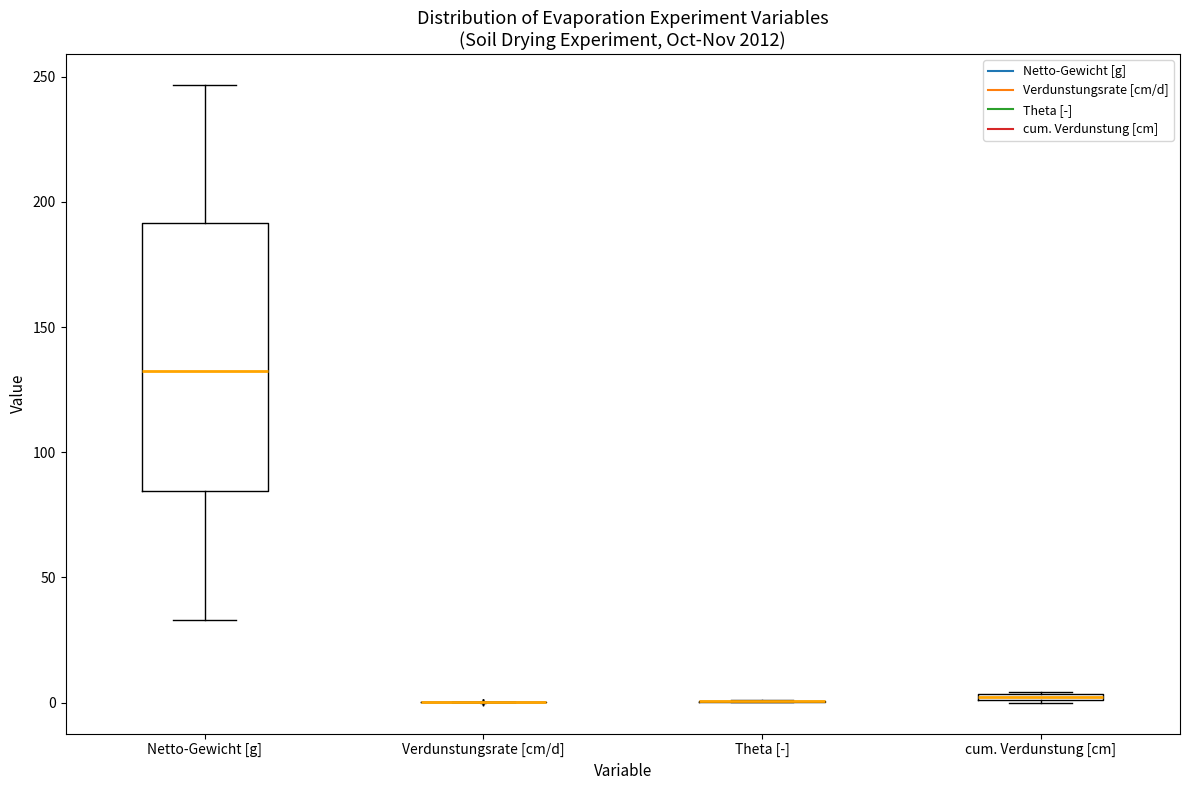

Comparing the boxes themselves (not the whiskers), which one is the tallest?

Netto-Gewicht [g]